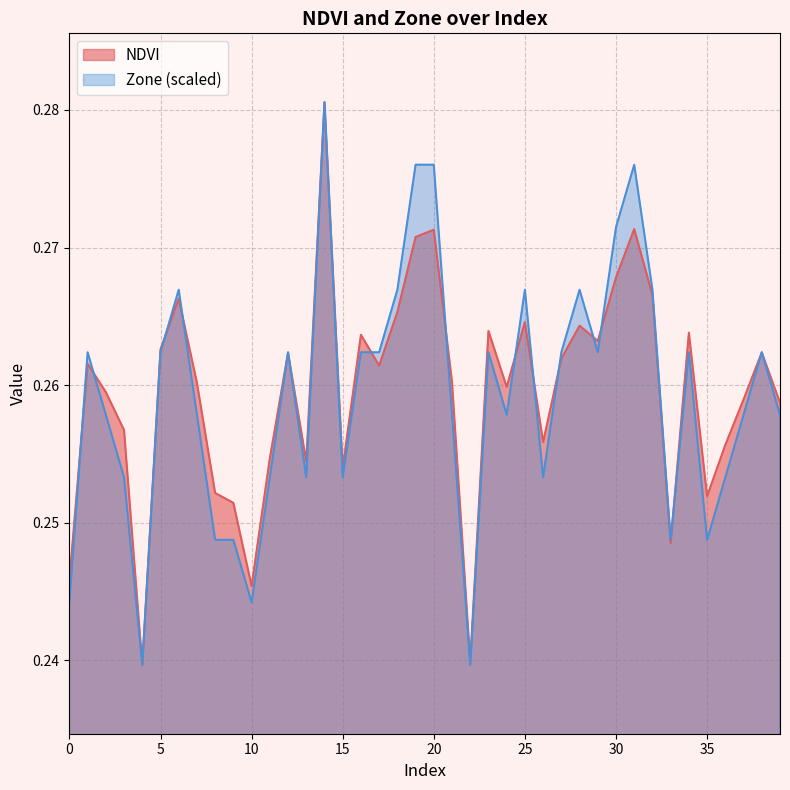

List the labels in order of NDVI value, largest first.

14, 31, 20, 19, 30, 32, 6, 18, 25, 28, 23, 34, 16, 29, 5, 38, 12, 27, 1, 17, 21, 7, 24, 2, 37, 39, 3, 26, 36, 11, 13, 15, 8, 35, 9, 33, 0, 10, 22, 4